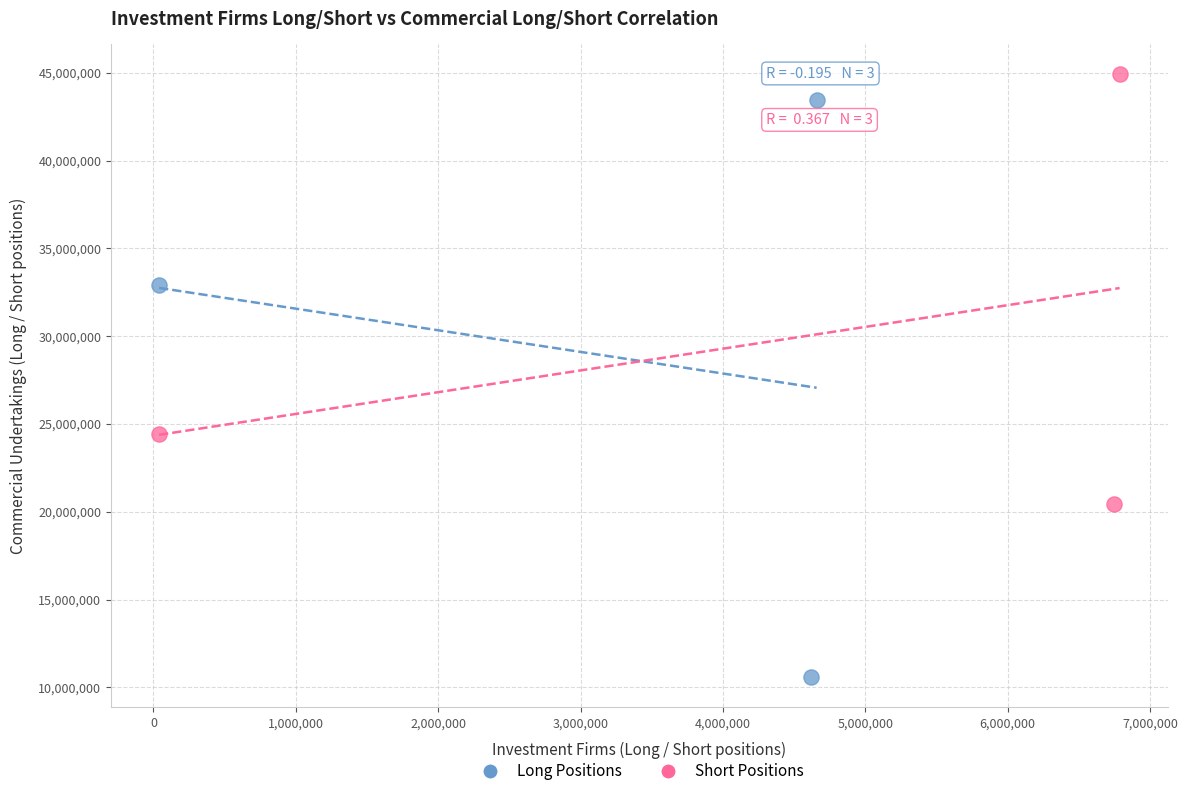

What are all the series names shown in the legend?

Long Positions, Short Positions